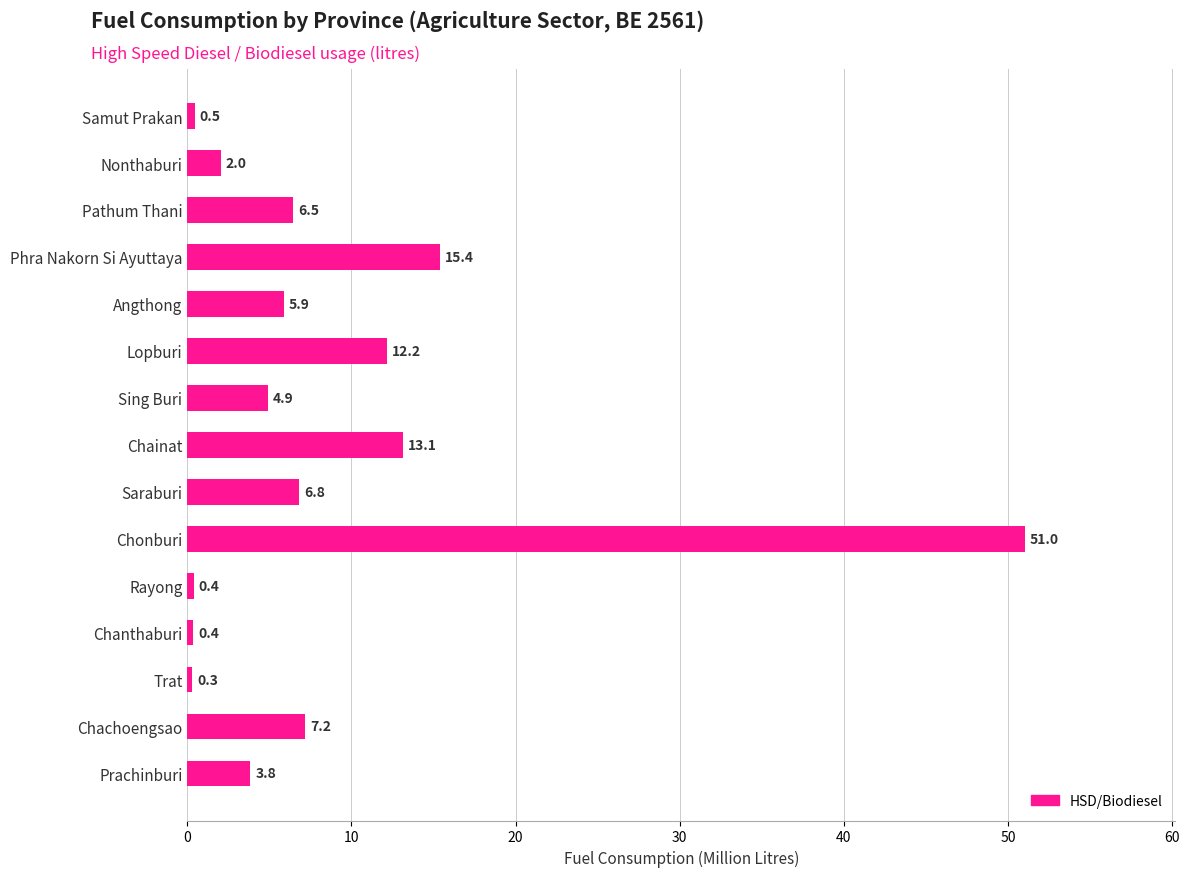

What is the change in value from Chainat to Rayong?

-12.7